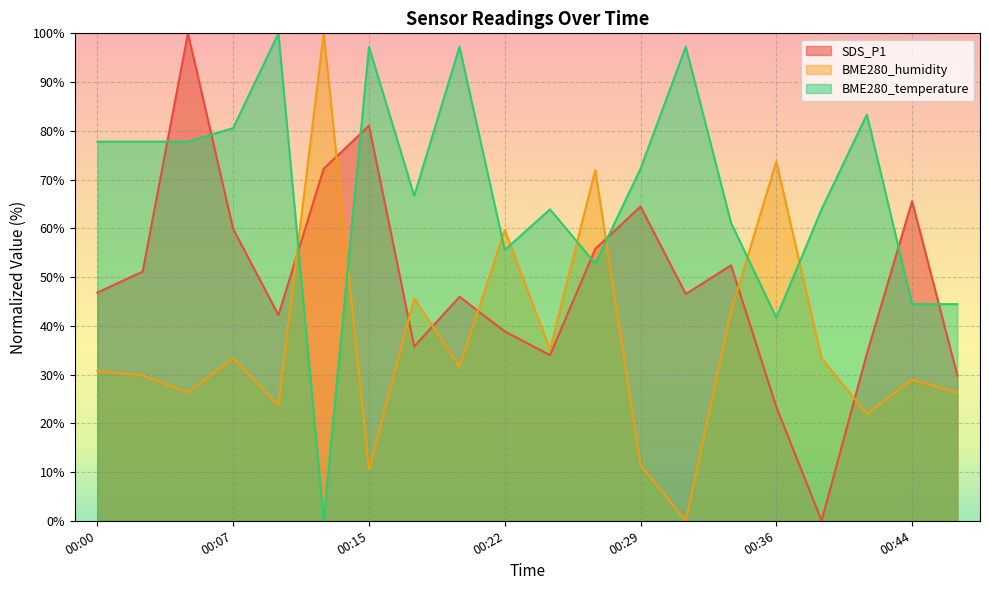

After their last crossing, which series has the higher values: BME280_temperature or BME280_humidity?

BME280_temperature